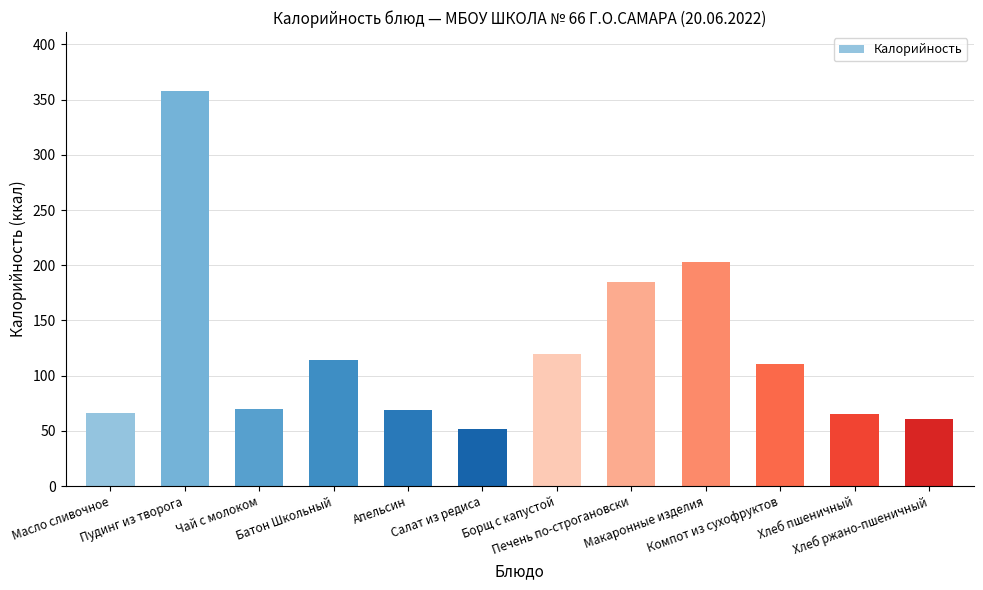

At which label does the data first exceed 110?

Пудинг из творога